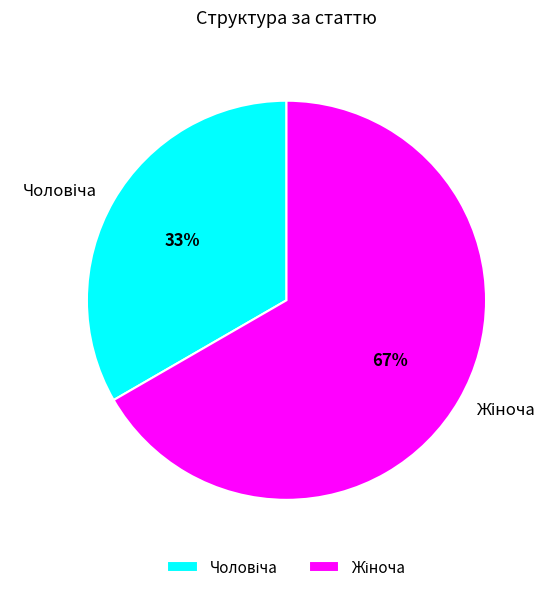

Count the number of slices in the pie.

2